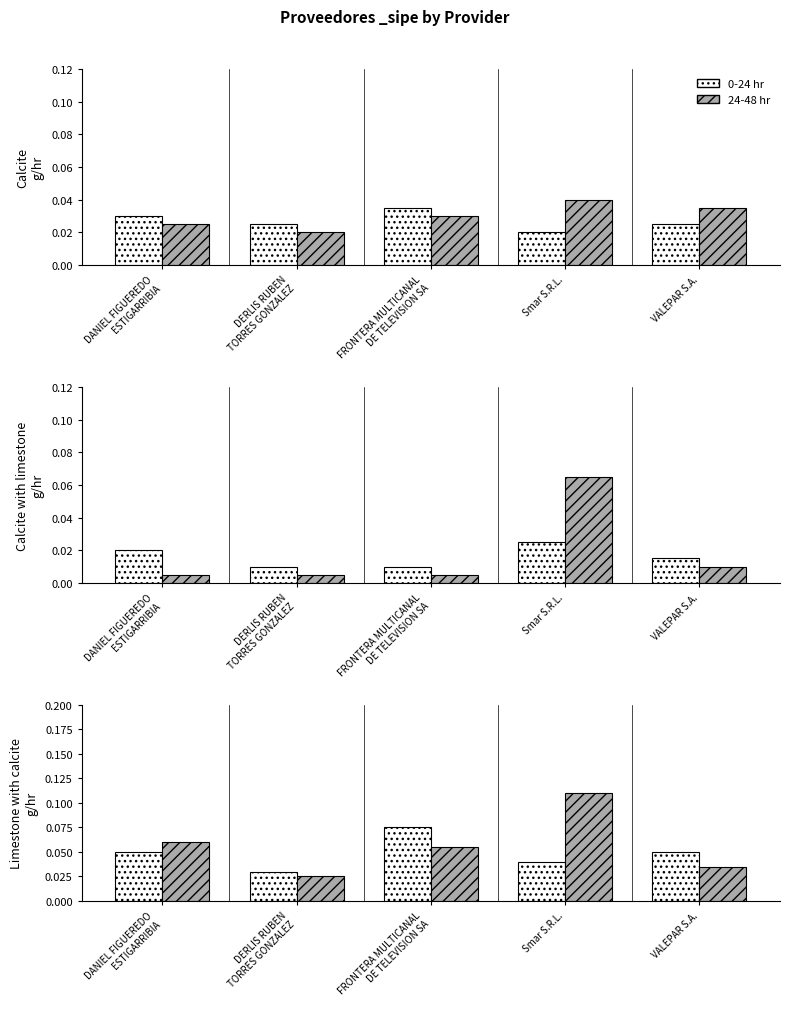

Is the value of 0-24 hr at FRONTERA MULTICANAL
DE TELEVISION SA greater than the value of 24-48 hr at Smar S.R.L.?

No